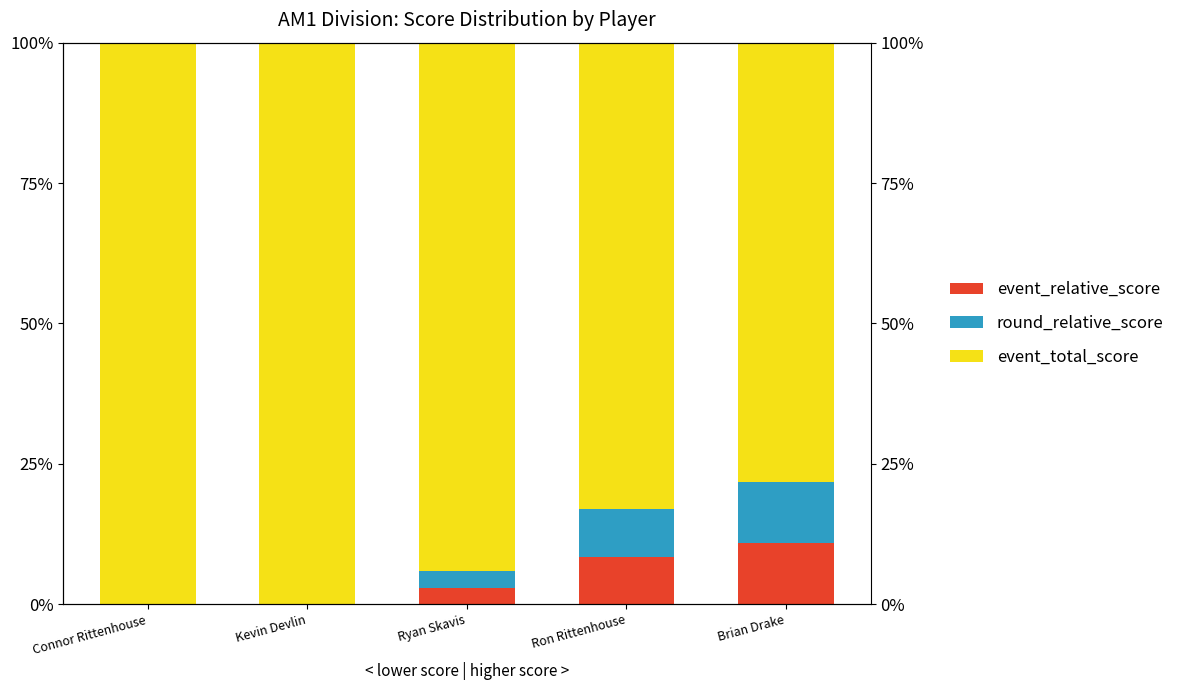

What position from the right is Ryan Skavis?

3